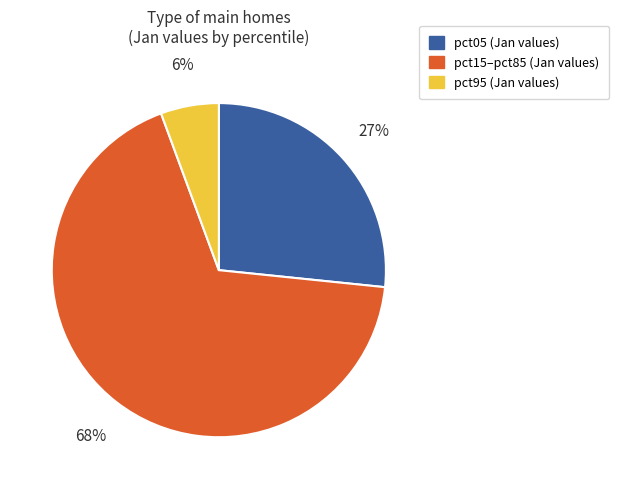

To the nearest percent, what is the average slice percentage?

33%